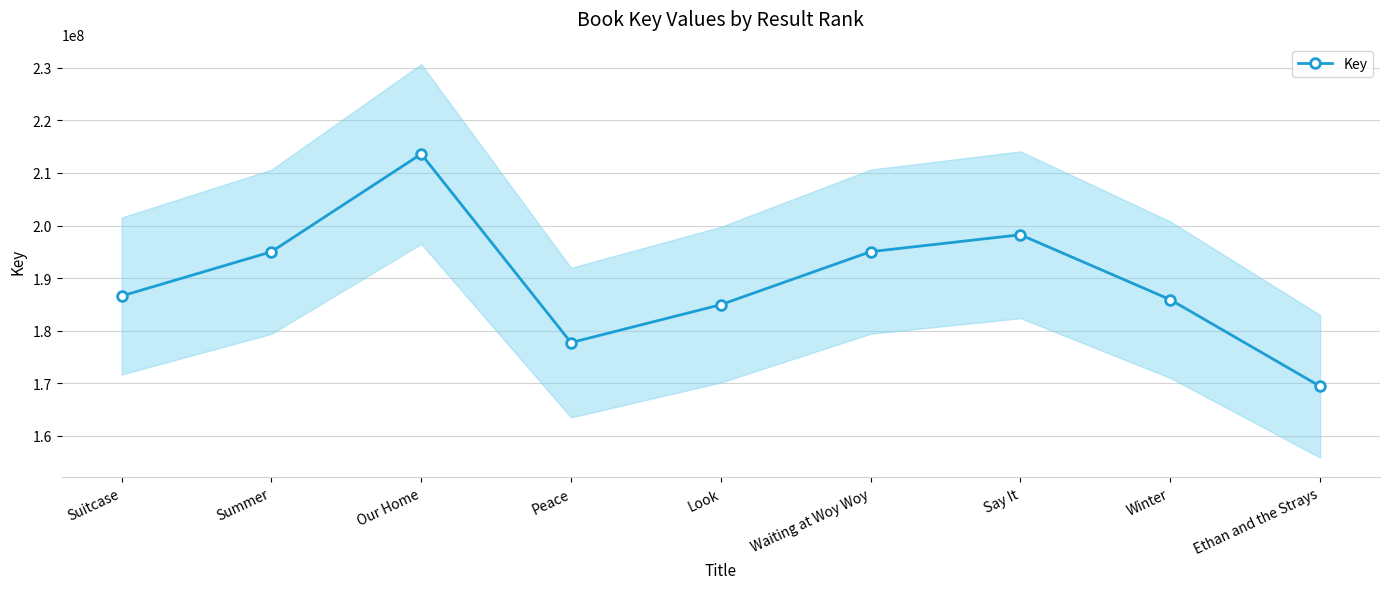

True or false: the data has more than 2 interior local peaks.

False